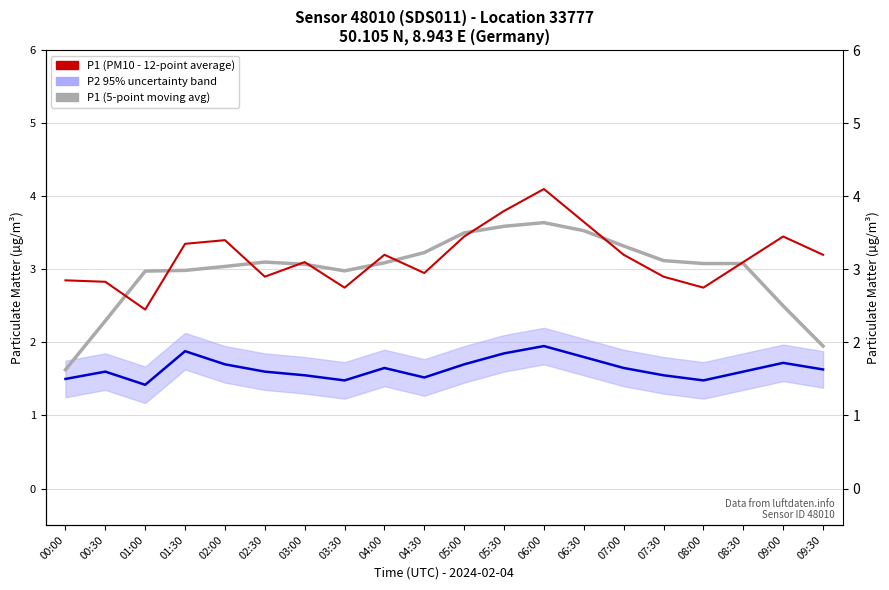

How many intersections are there between P1 (5-point moving avg) and P1 (PM10)?

10